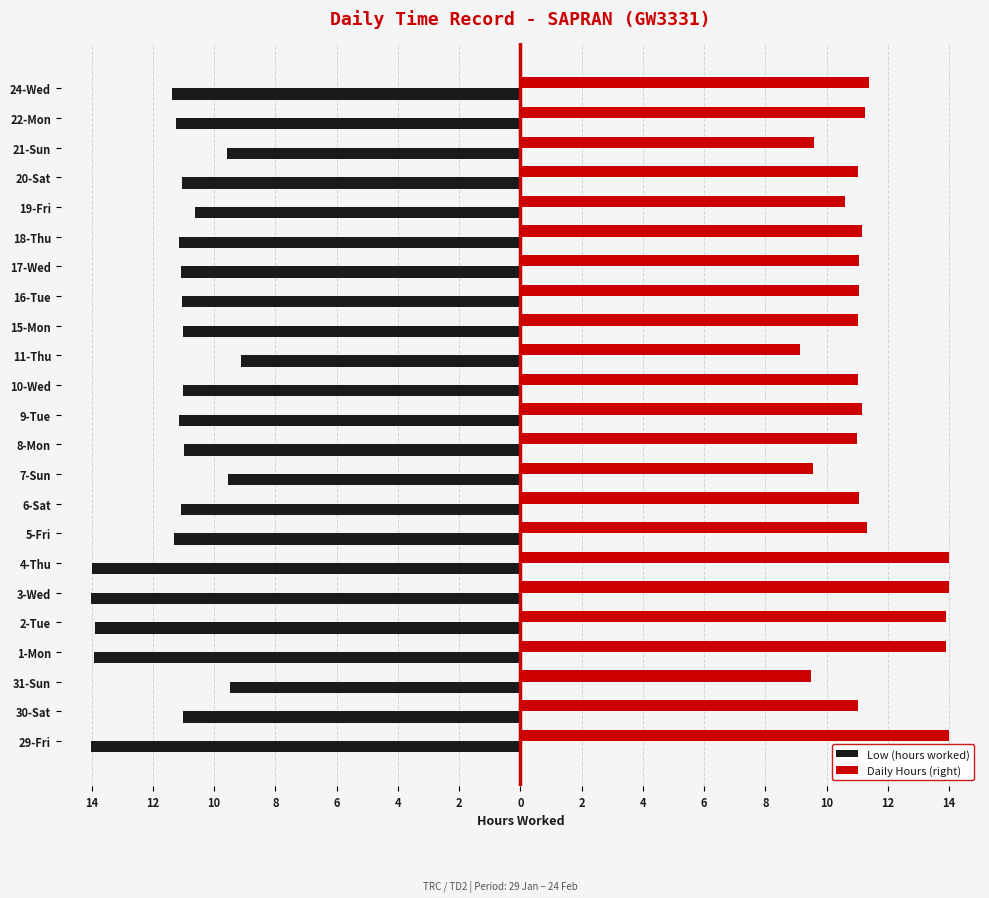

Reading left to right, what are all the values shown in this chart?

Low (hours worked): -14.0	-11.0	-9.5	-13.9	-13.9	-14.0	-14.0	-11.3	-11.1	-9.6	-11.0	-11.2	-11.0	-9.1	-11.0	-11.1	-11.1	-11.2	-10.6	-11.0	-9.6	-11.2	-11.4
Daily Hours (right): 14.0	11.0	9.5	13.9	13.9	14.0	14.0	11.3	11.1	9.6	11.0	11.2	11.0	9.1	11.0	11.1	11.1	11.2	10.6	11.0	9.6	11.2	11.4